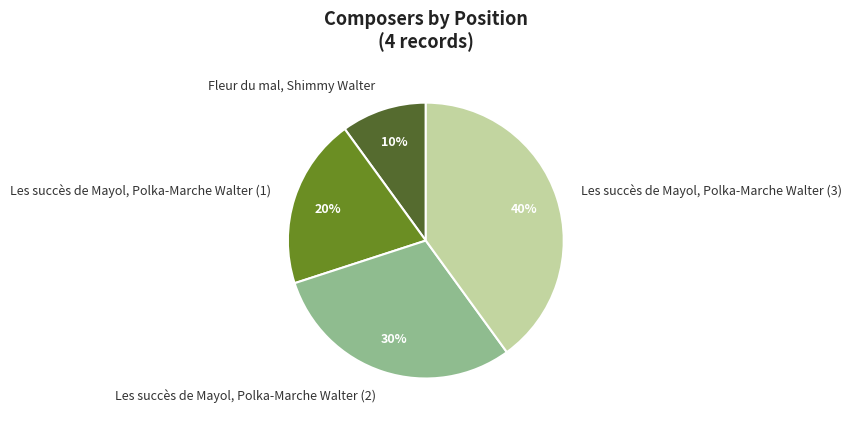

Which category has the smallest portion of the pie?

Fleur du mal, Shimmy Walter